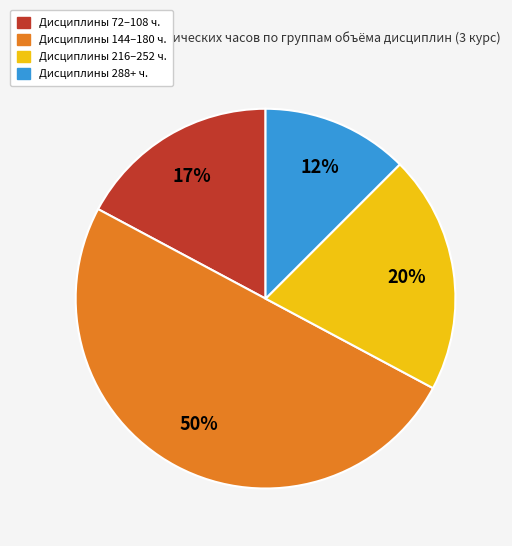

Which has a higher value, Дисциплины 144–180 ч. or Дисциплины 288+ ч.?

Дисциплины 144–180 ч.